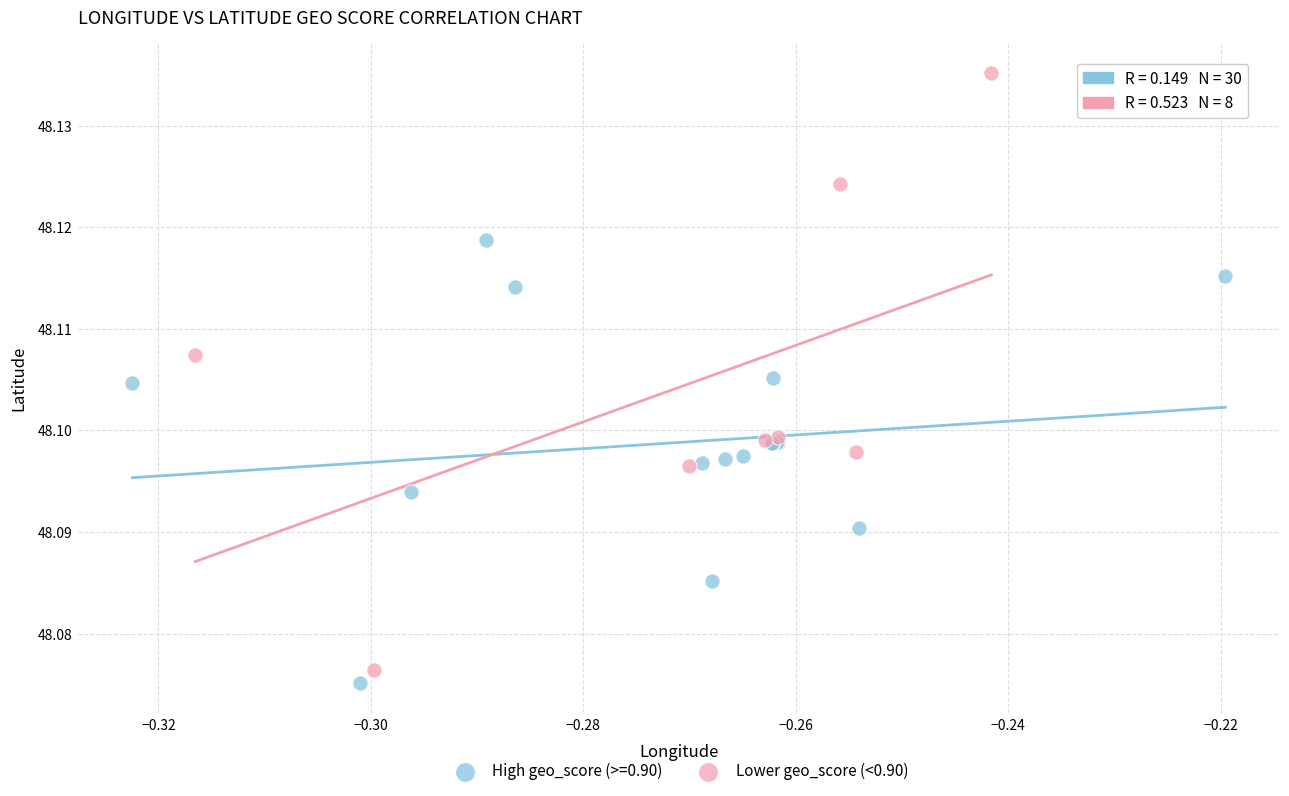

Which series contains the highest Y value?

Lower geo_score (<0.90)